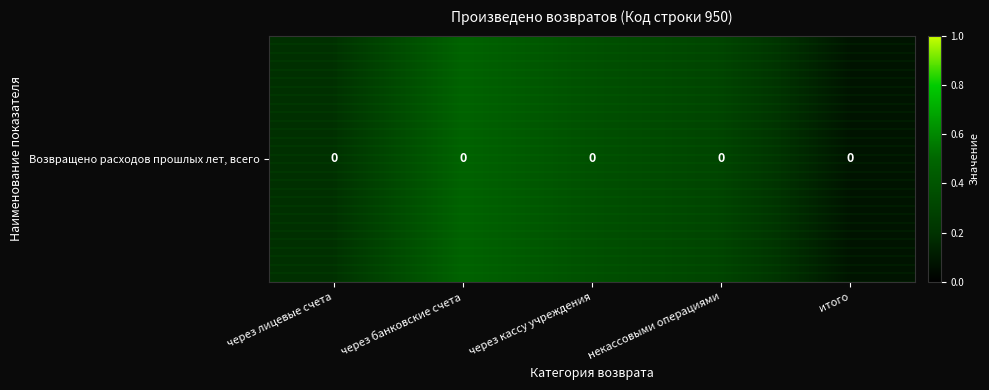

What is the difference between the values at некассовыми операциями and через лицевые счета?

0.1